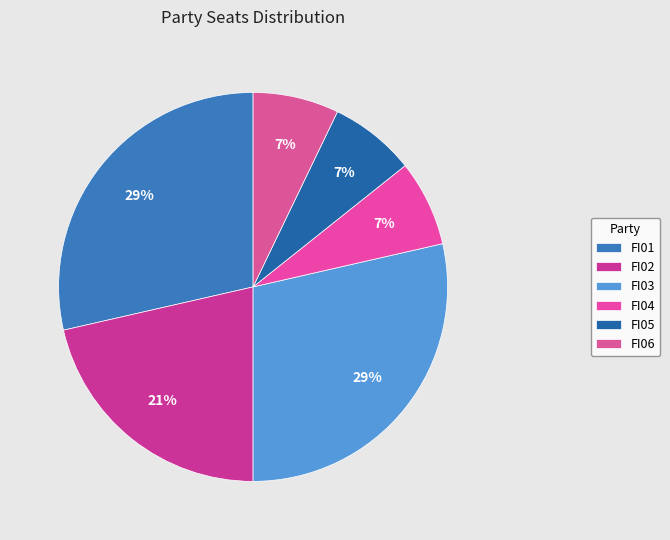

Which slice is the smallest?

FI04